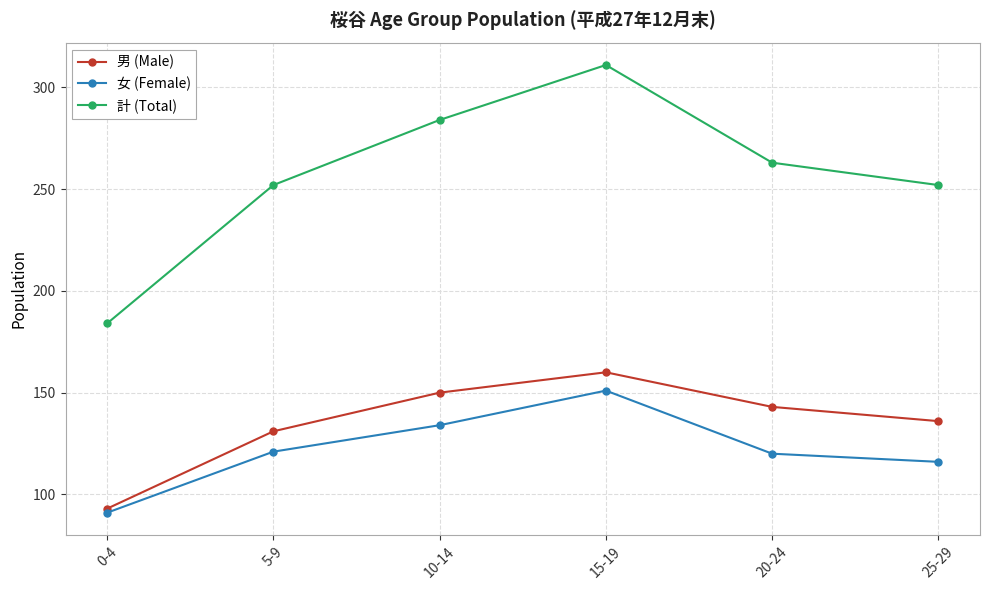

Where is 男 (Male) nearest to the value 126?

5-9